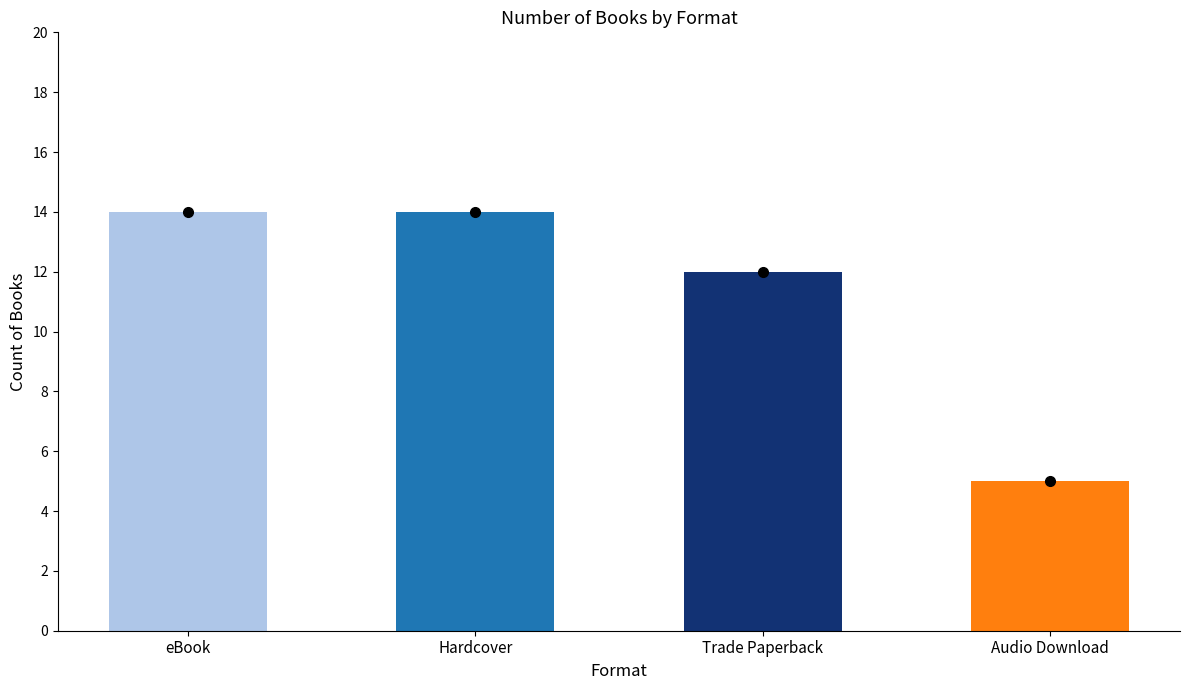

The value at Audio Download is 5. True or false?

True